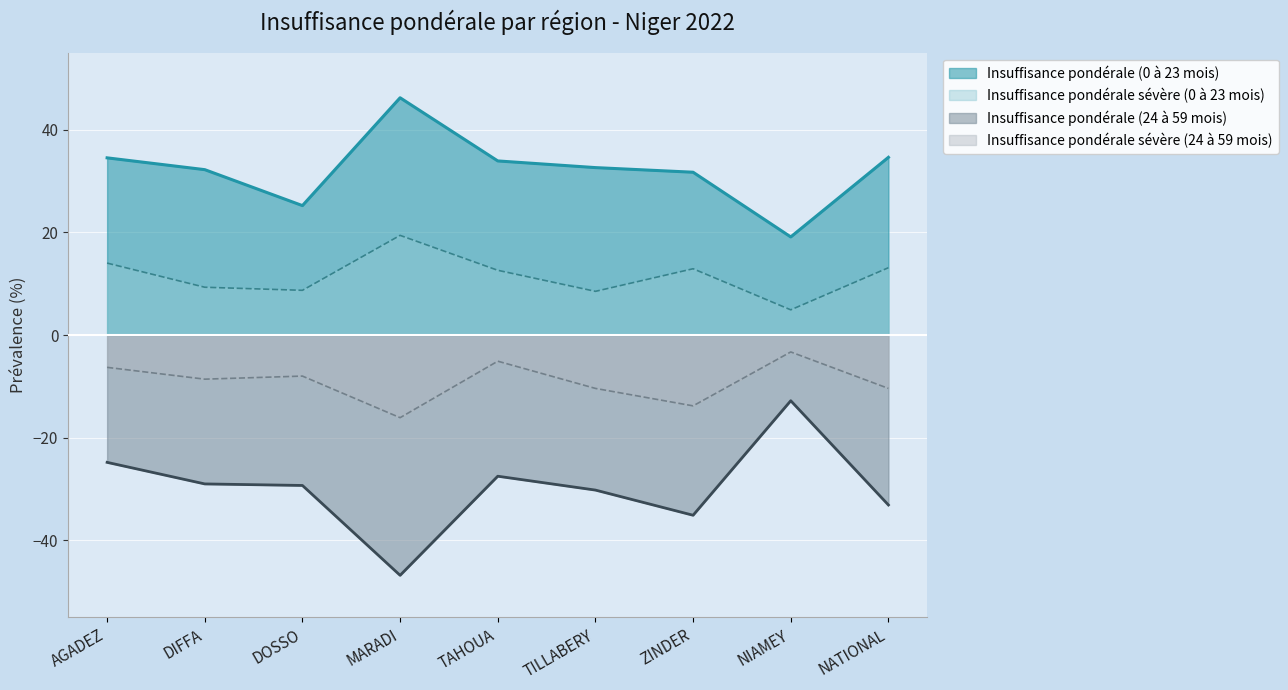

Rank the series by their average value, from lowest to highest.

Insuffisance pondérale (24 à 59 mois), Insuffisance pondérale sévère (24 à 59 mois), Insuffisance pondérale sévère (0 à 23 mois), Insuffisance pondérale (0 à 23 mois)